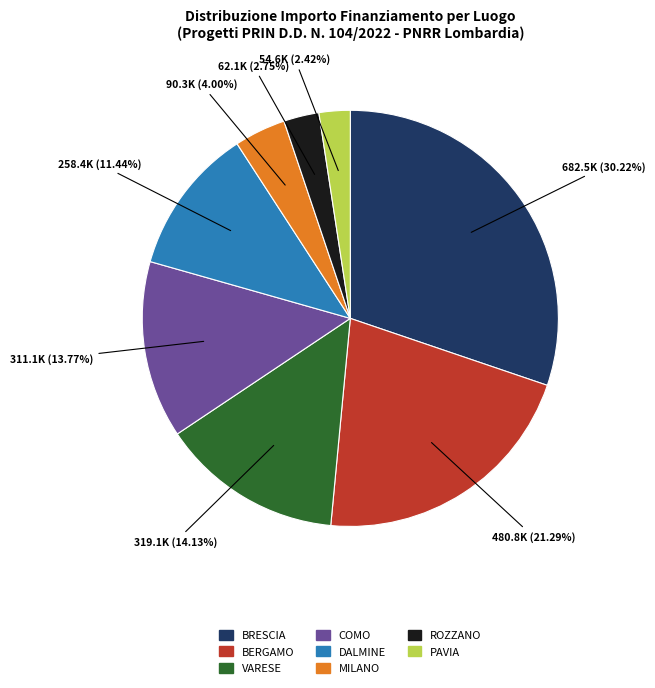

Is there a majority slice in this chart?

No